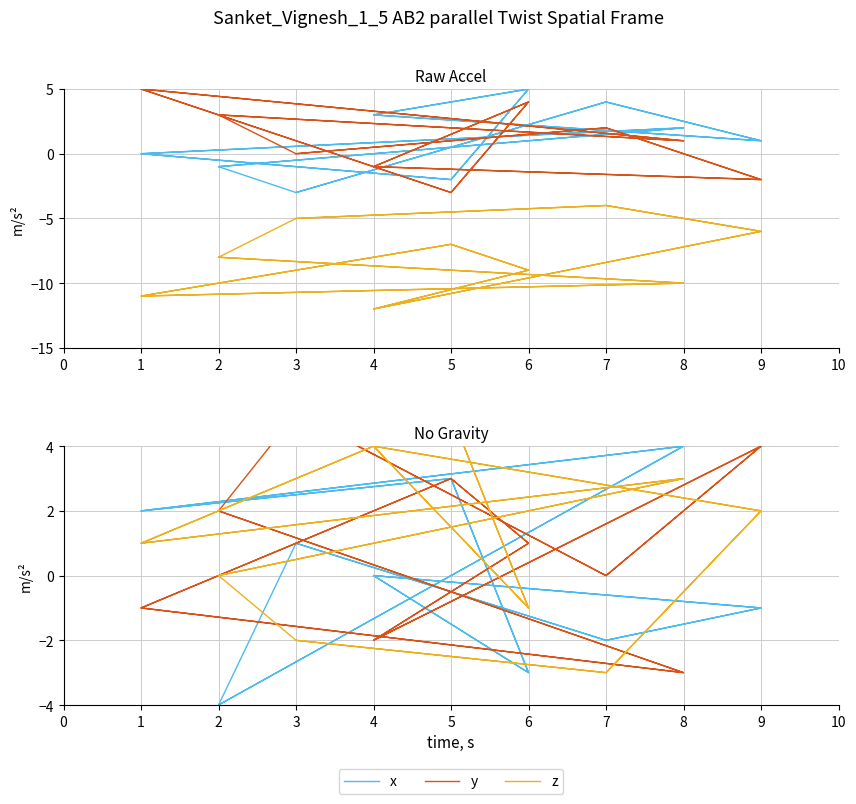

How many values in the col_4 series are below -8?

8